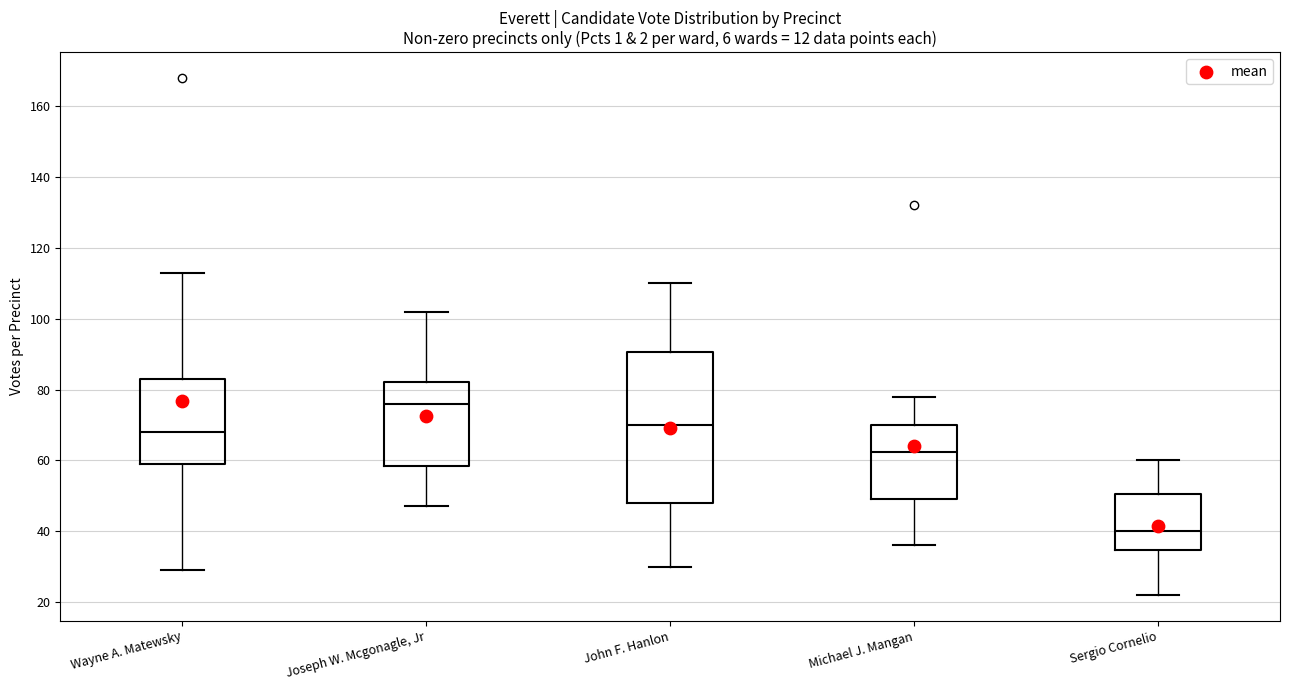

Comparing the boxes themselves (not the whiskers), which one is the tallest?

John F. Hanlon